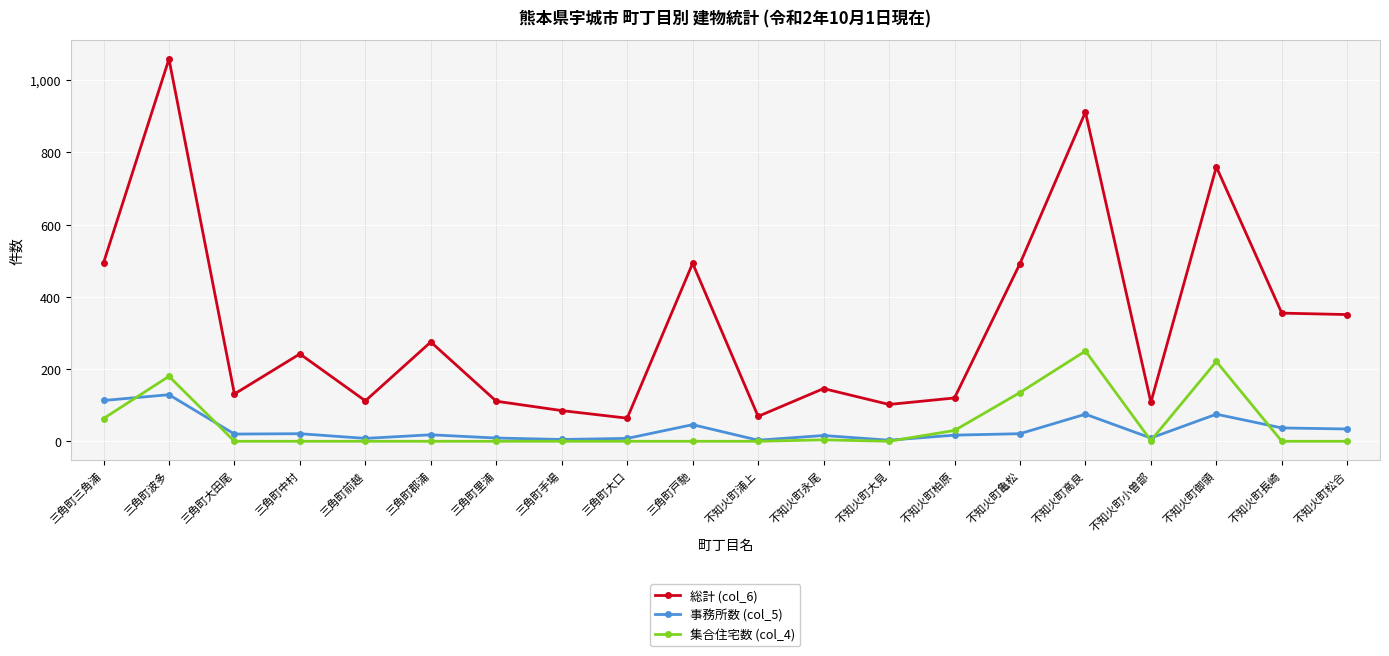

What is the difference between the maximum and minimum values in the 集合住宅数 (col_4) series?

250